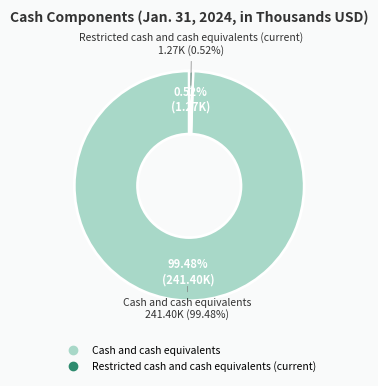

Is it true that Cash and cash equivalents is 99% of the pie?

True